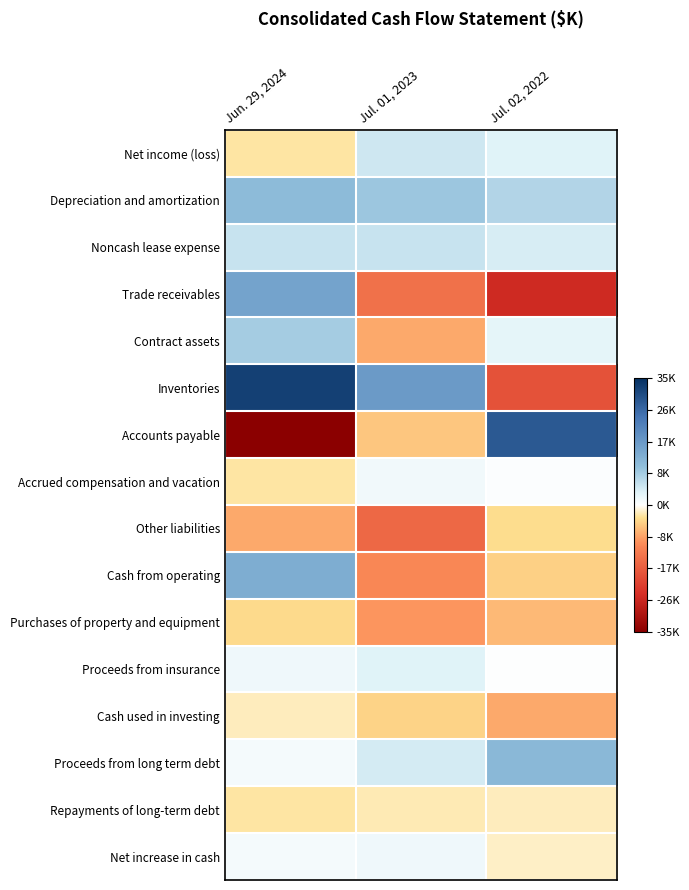

At which category does the chart reach its minimum across all series?

Jun. 29, 2024